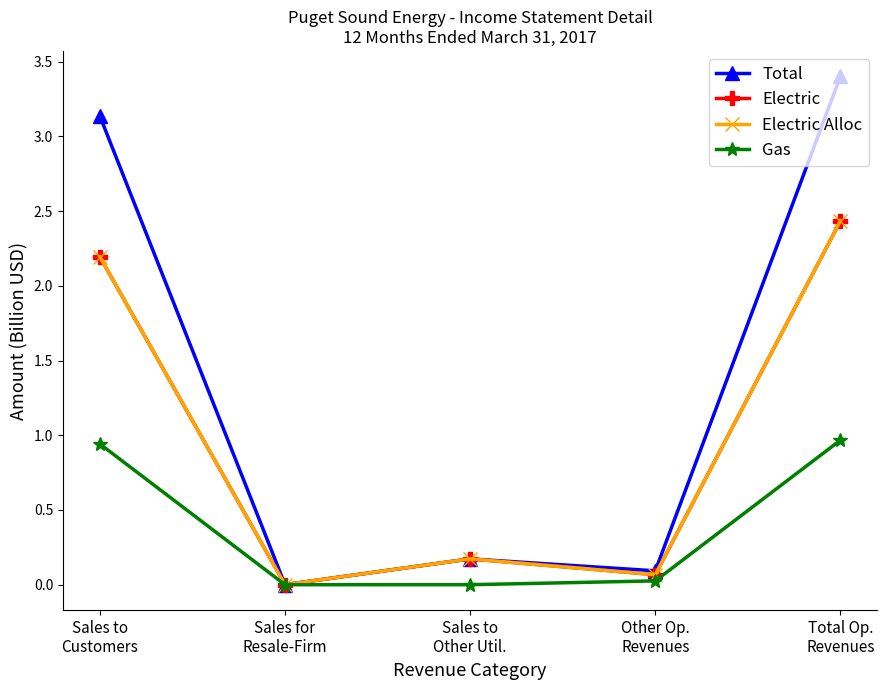

How many lines are shown in the chart?

4